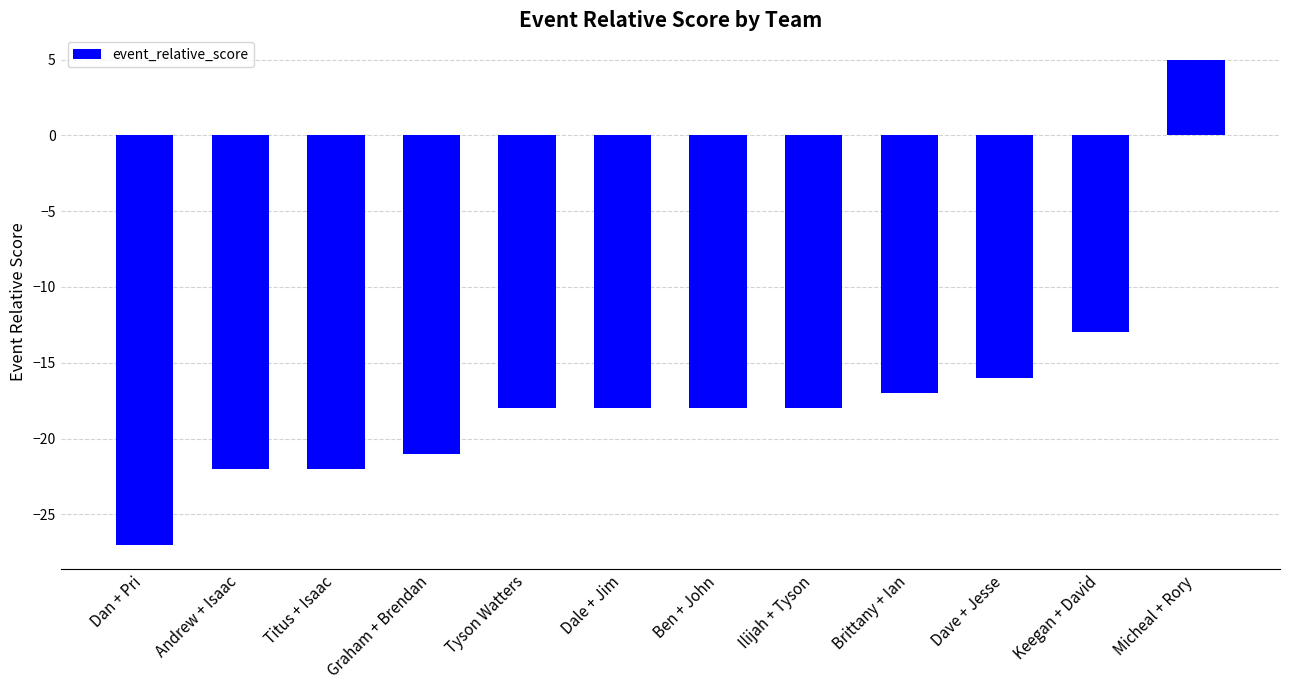

Are the bars grouped side by side (vs. stacked)?

No